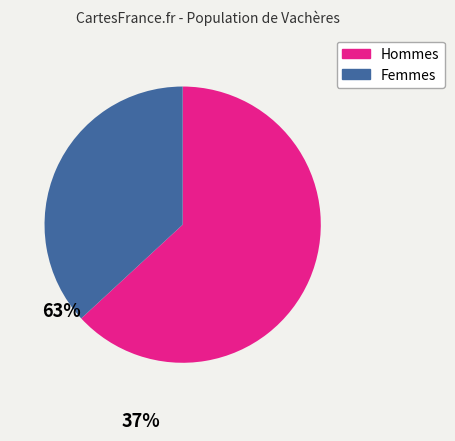

Is there a majority slice in this chart?

Yes